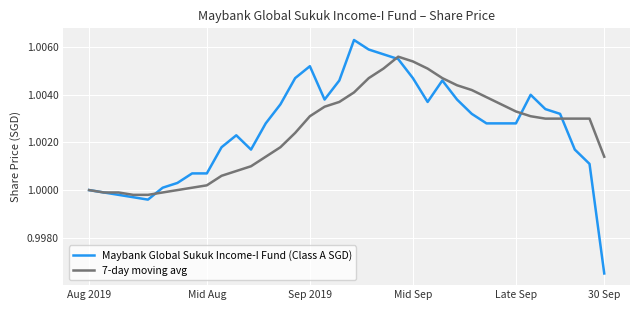

Rank the series by their maximum value, from highest to lowest.

Maybank Global Sukuk Income-I Fund (Class A SGD), 7-day moving avg